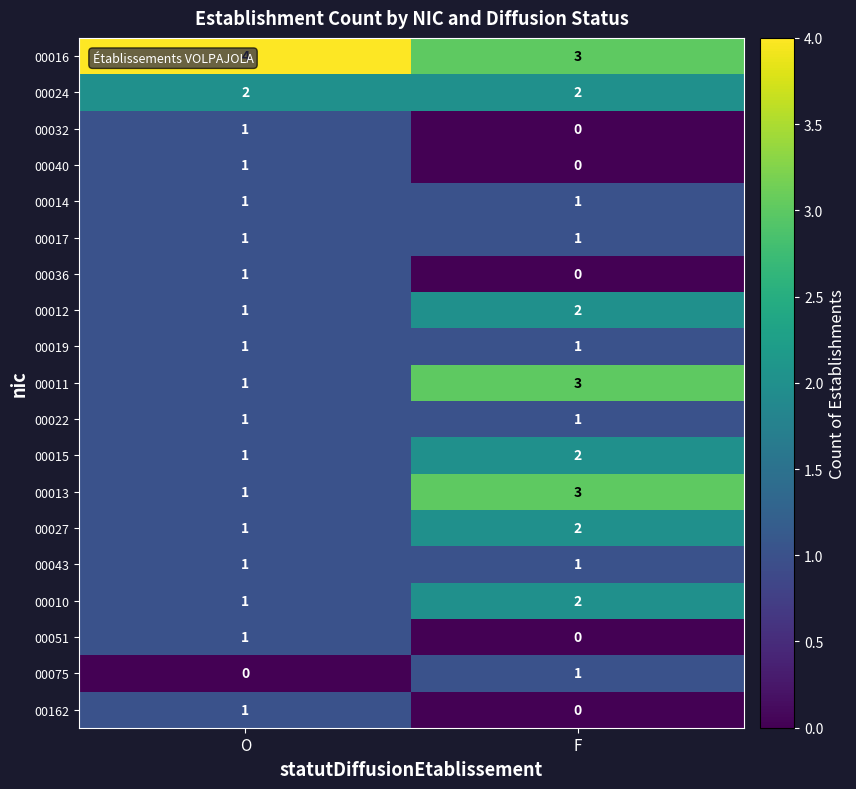

At which category is the sum across all series the highest?

F